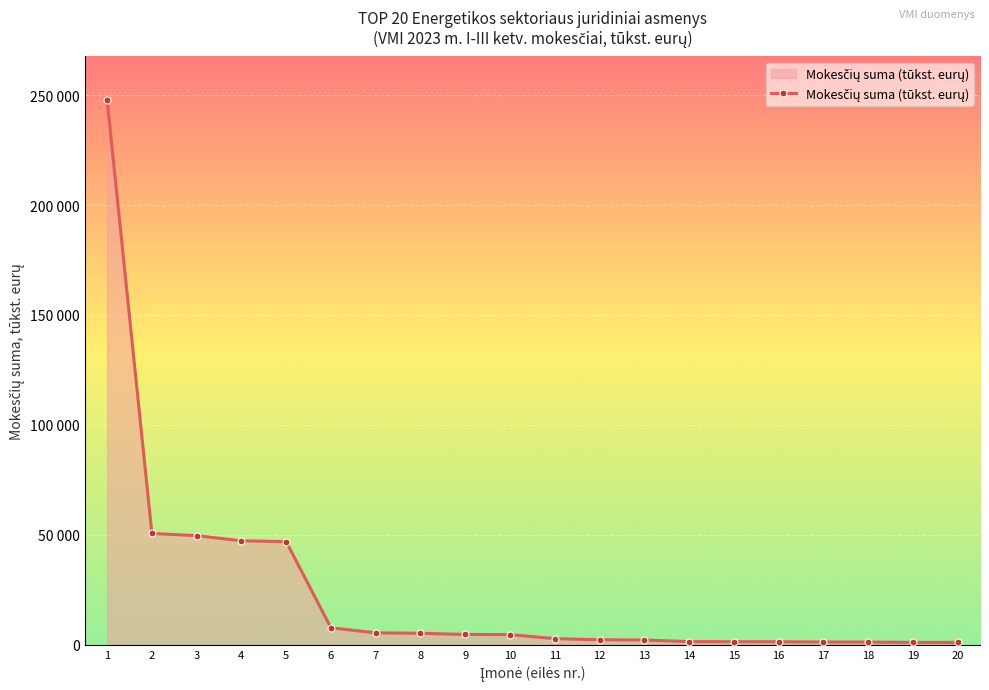

What is the difference between the maximum and minimum values?

246669